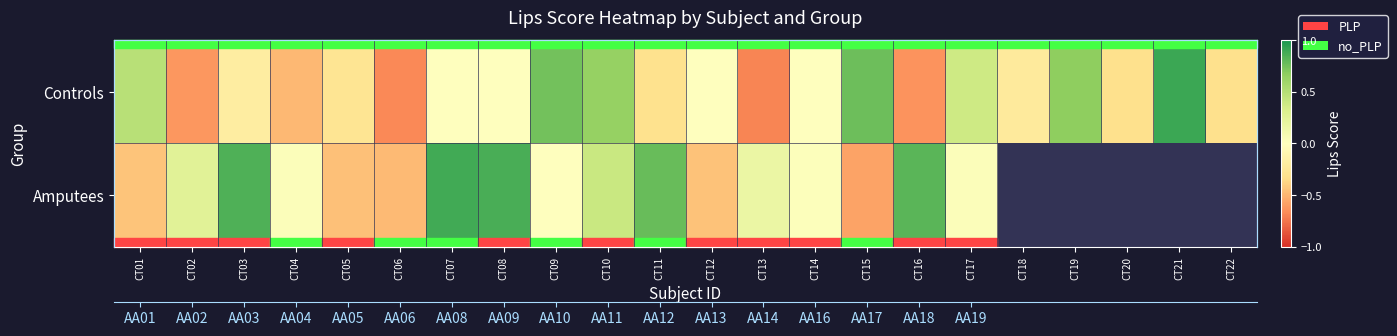

What is the maximum value for Controls?

0.9